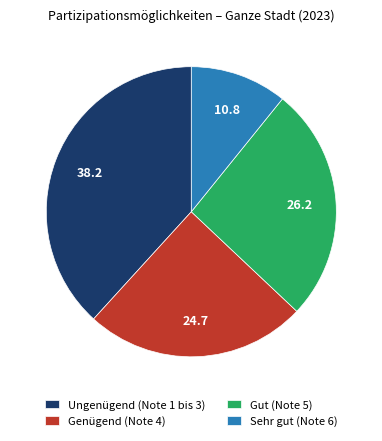

Do Gut (Note 5) and Genügend (Note 4) together represent more than half of the pie?

Yes